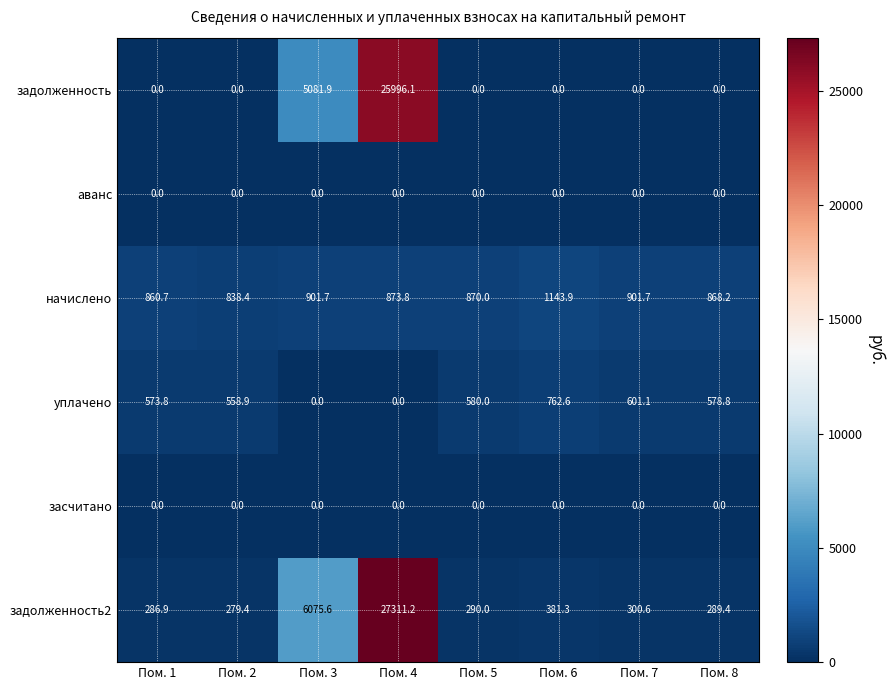

The засчитано series shows 0.0 at Пом. 4. True or false?

True